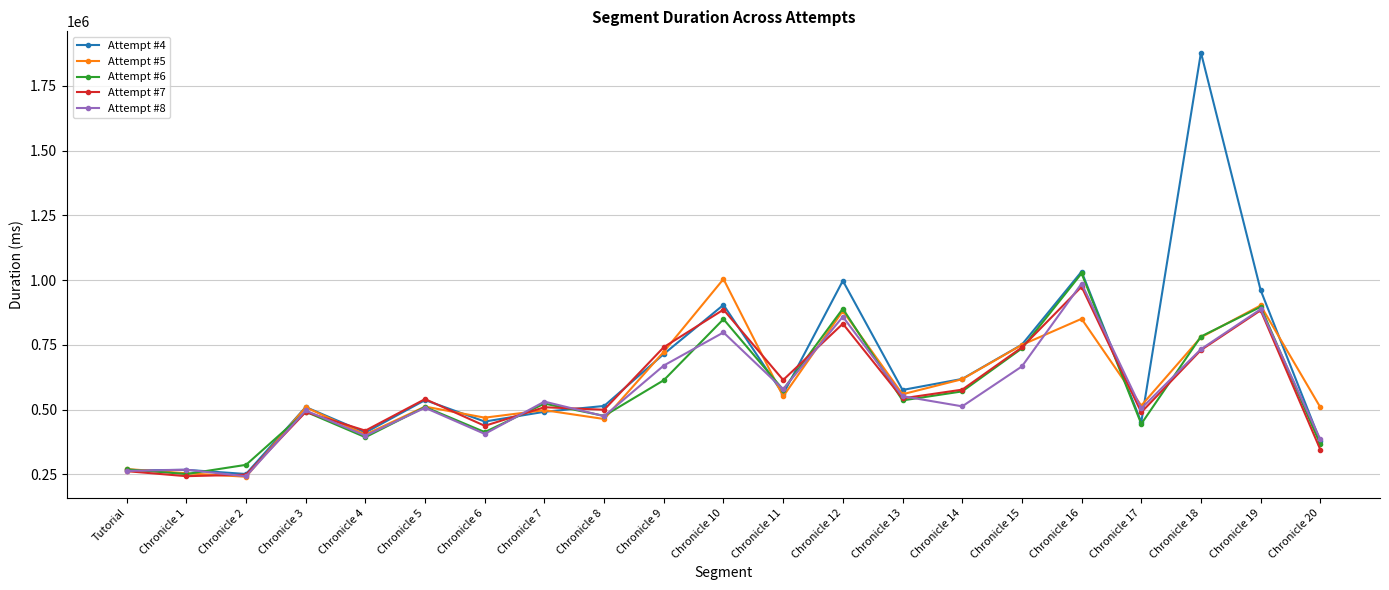

What is the value of the Attempt #7 point at the 3rd from the left?

248483